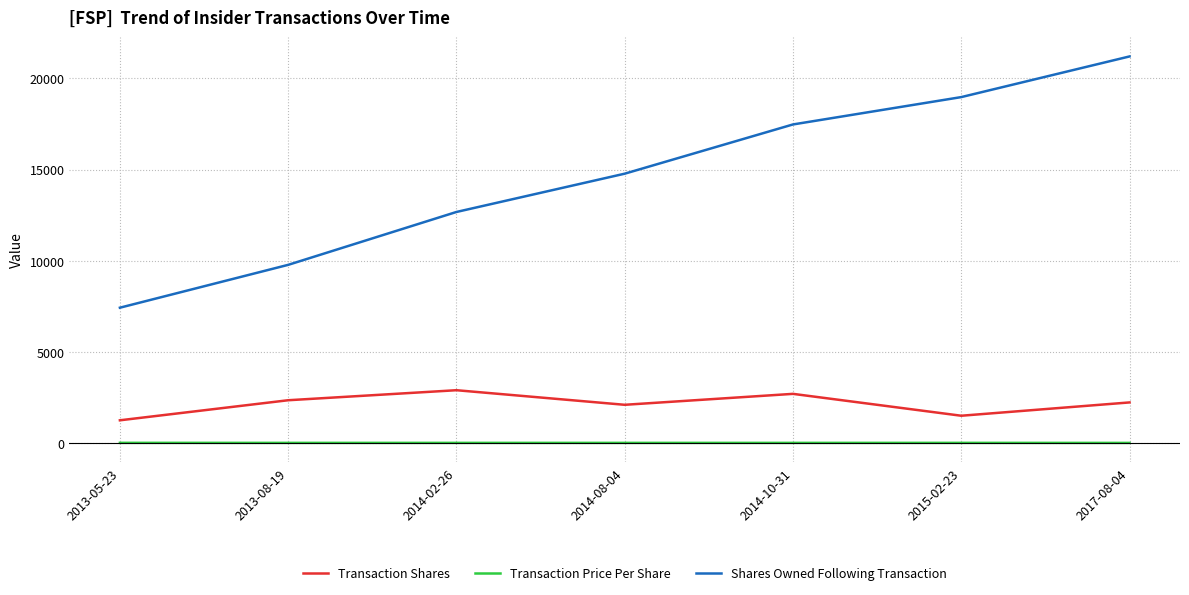

At which category is the sum across all series the highest?

2017-08-04